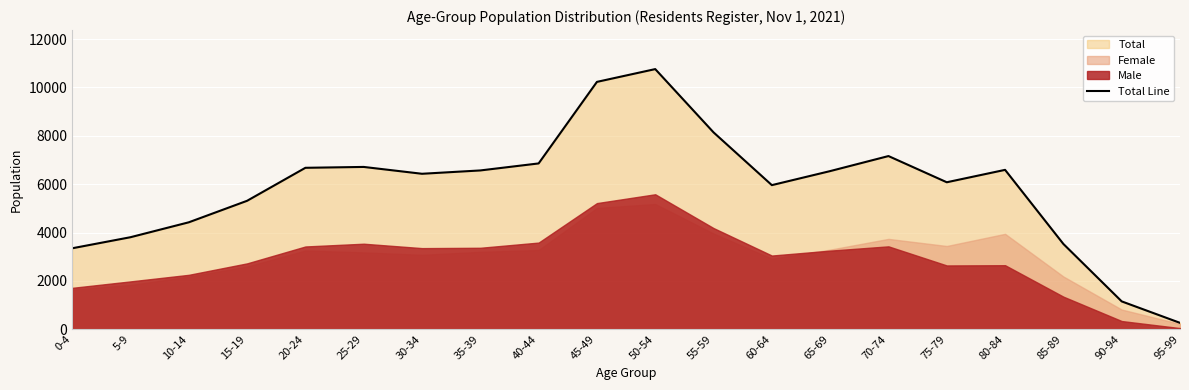

What value does the data have at 55-59, to the nearest 10?

8140